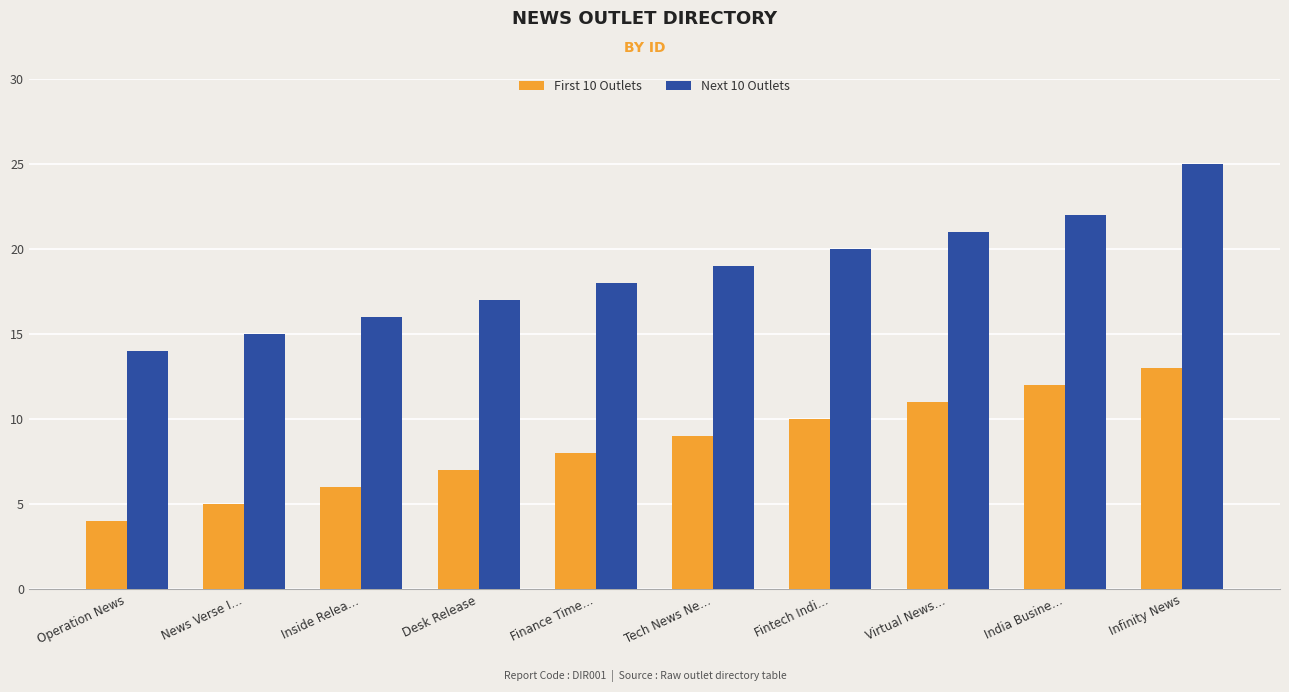

At which label is First 10 Outlets closest to 8?

Finance Time…